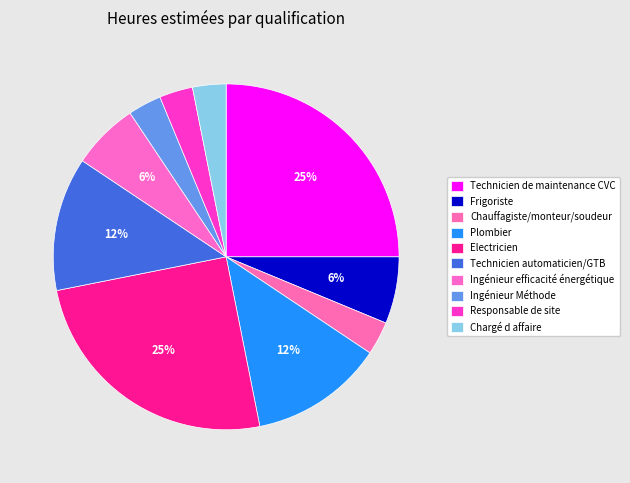

Is there a majority slice in this chart?

No